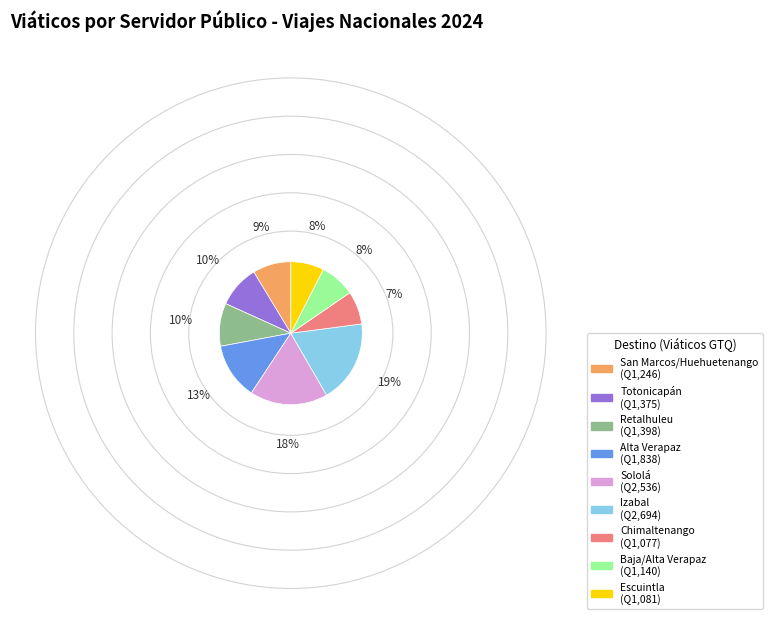

Is there a majority slice in this chart?

No